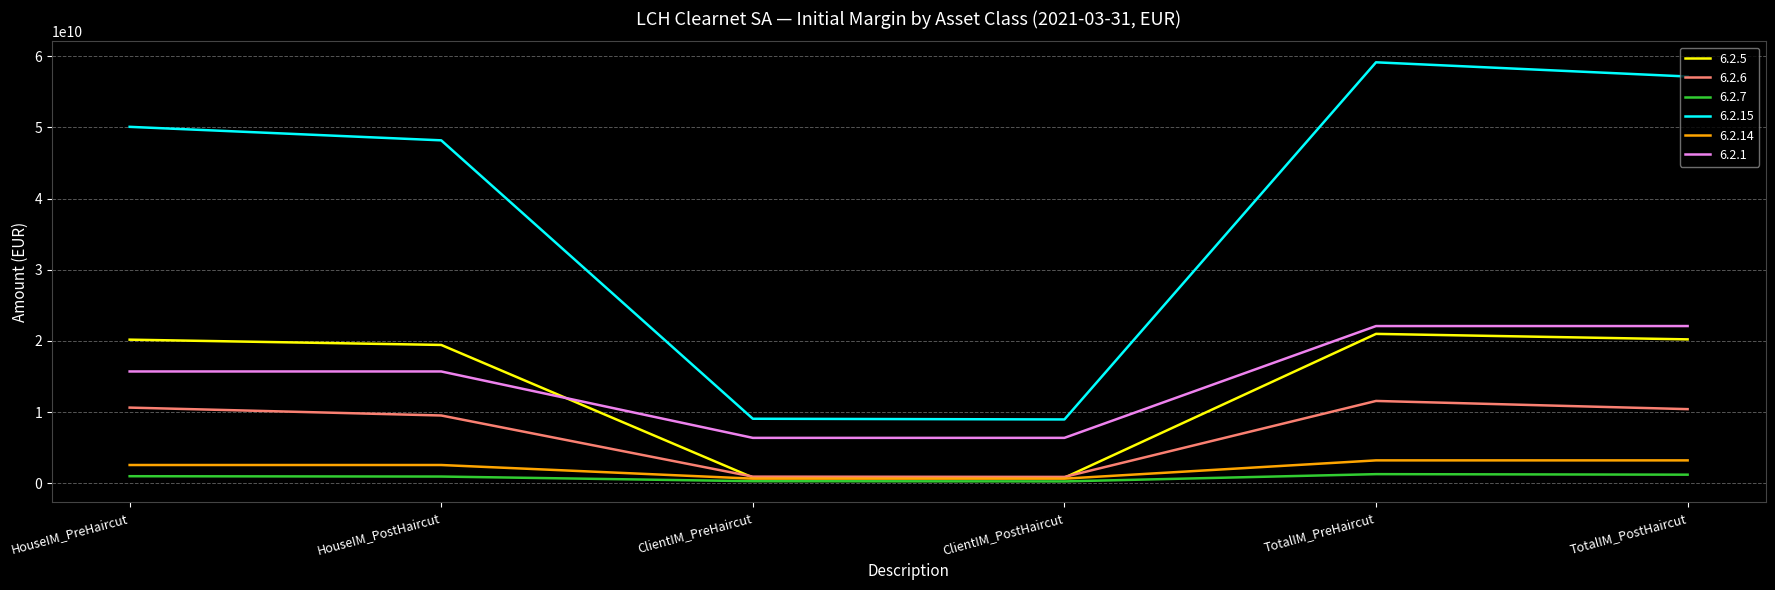

Which series has the largest total across all categories?

6.2.15